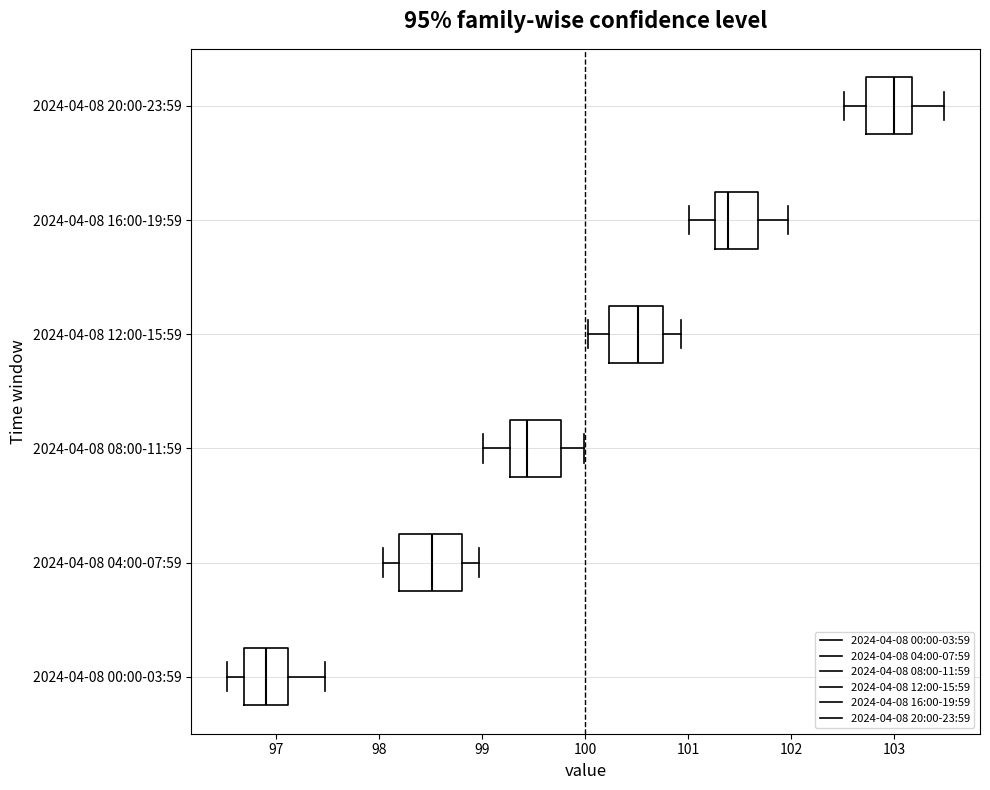

Which box's median line is the furthest to the left?

2024-04-08 00:00-03:59